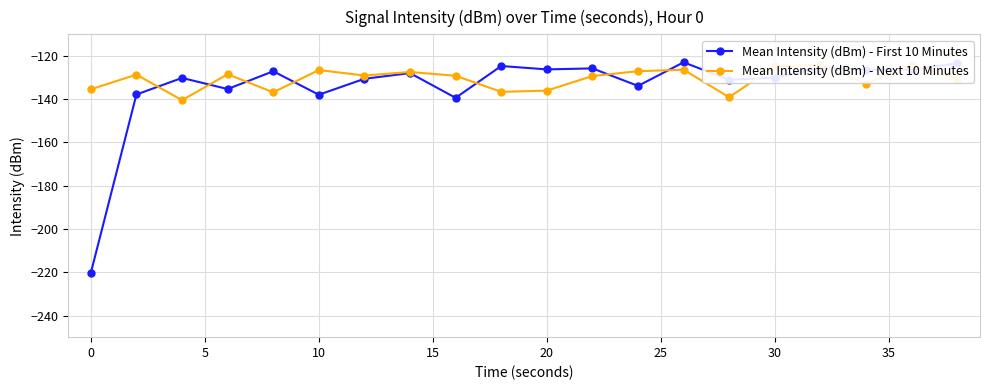

What is the lowest value of the Mean Intensity (dBm) - First 10 Minutes series?

-220.3